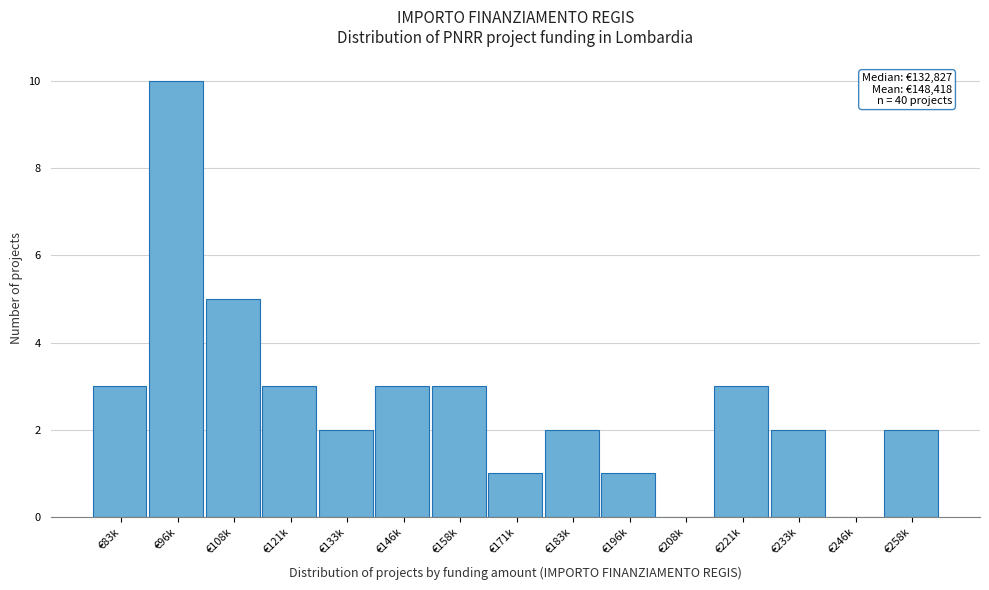

Reading left to right, what are all the values shown in this chart?

€83k=3	€96k=10	€108k=5	€121k=3	€133k=2	€146k=3	€158k=3	€171k=1	€183k=2	€196k=1	€208k=0	€221k=3	€233k=2	€246k=0	€258k=2